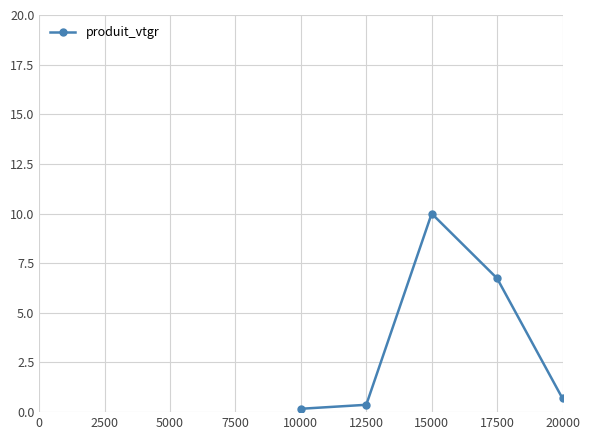

Reading right to left, what are all the values shown in this chart?

0.5	0.7	6.7	10.0	0.4	0.2